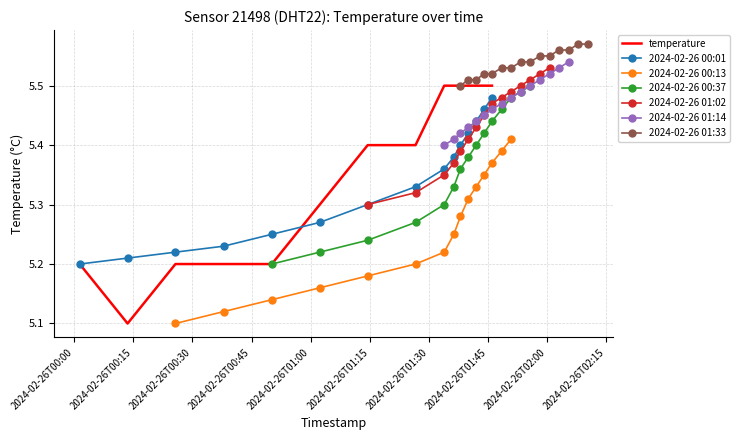

What is the value of the 13th point from the left?

5.5